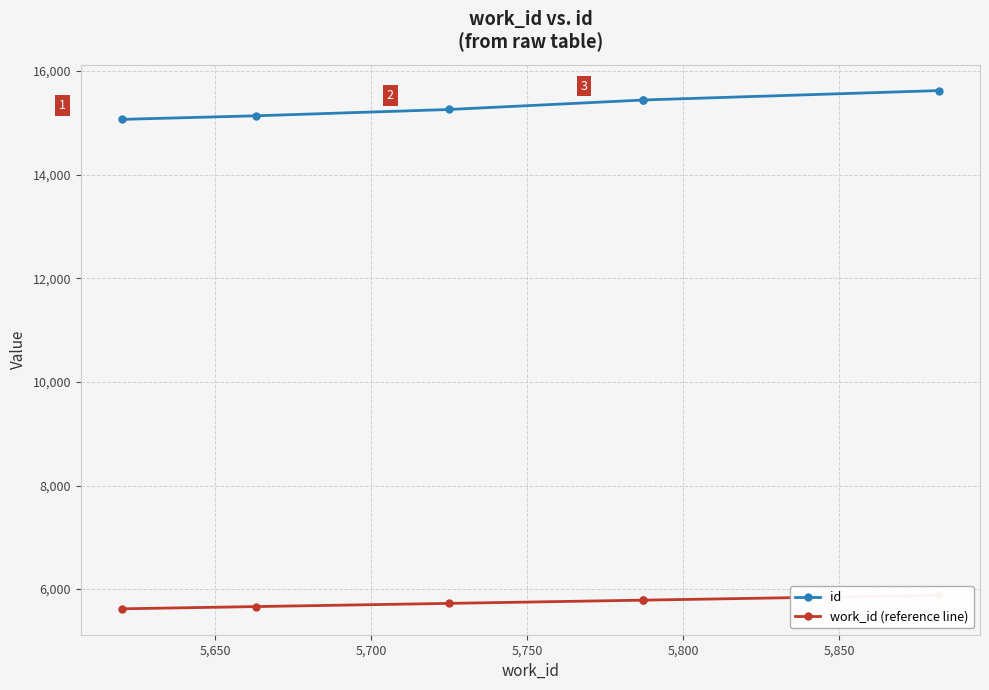

How many lines are shown in the chart?

2